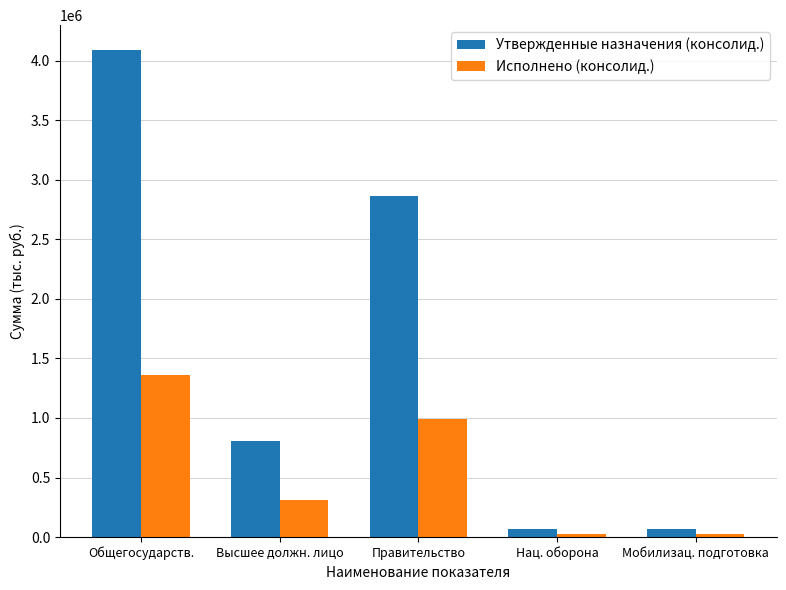

How many values in the Исполнено (консолид.) series are below 310384?

2